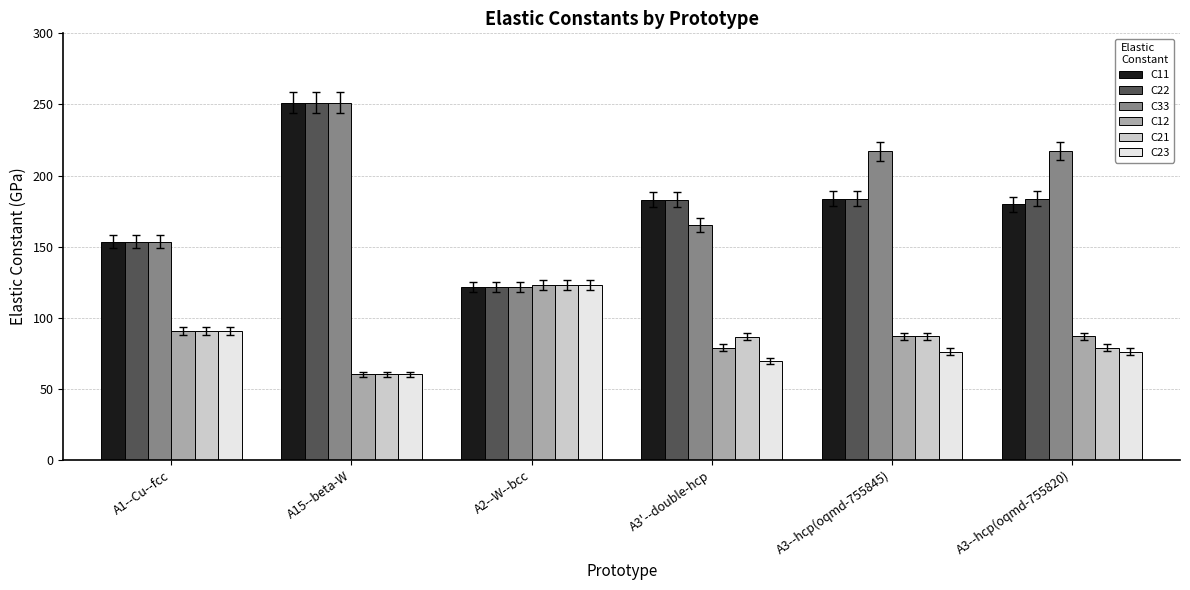

How many values in the C23 series are below 76?

2